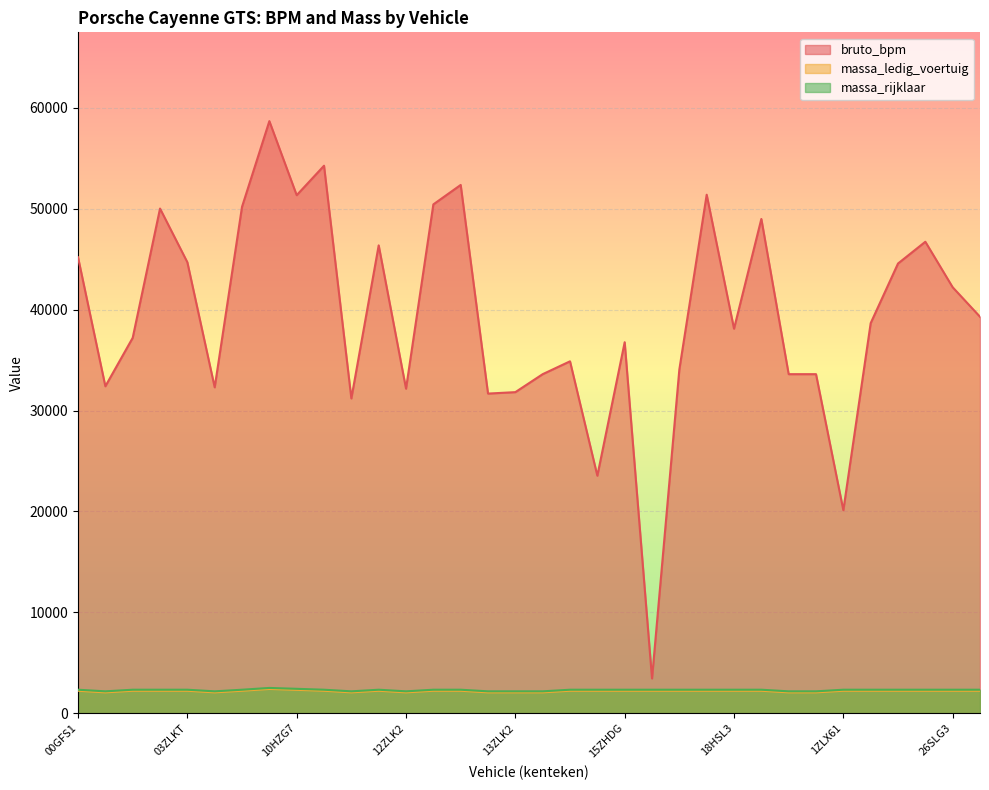

True or false: bruto_bpm and massa_ledig_voertuig intersect in this chart.

False